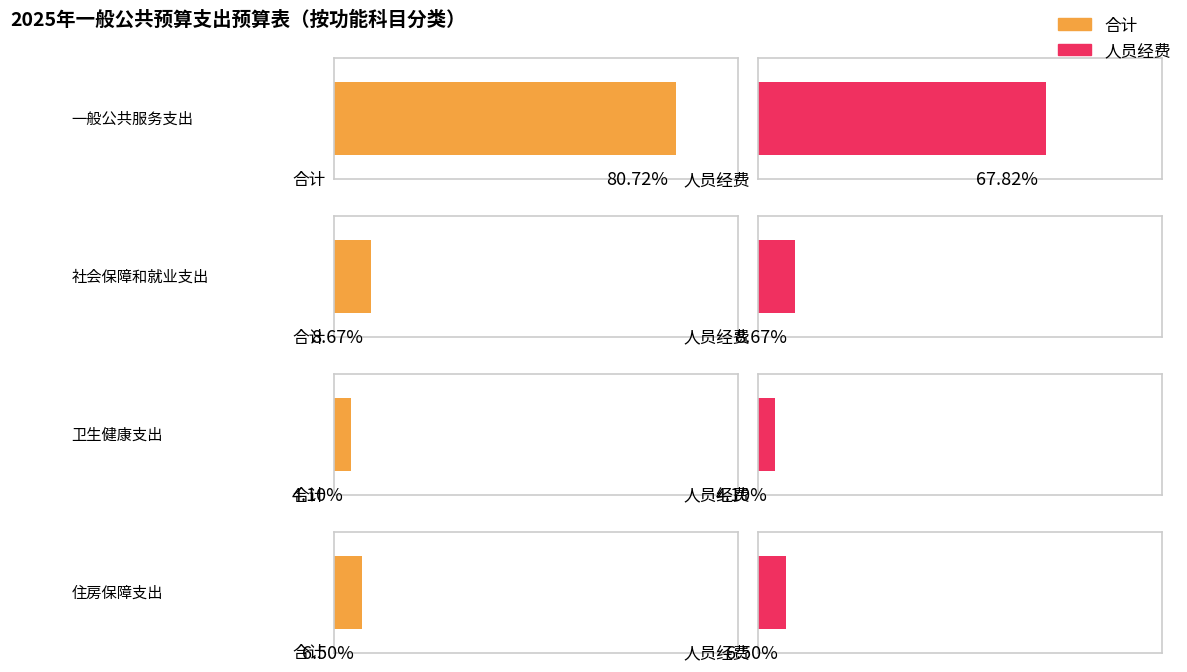

The 人员经费 series shows 854144.8 at 一般公共服务支出. True or false?

True